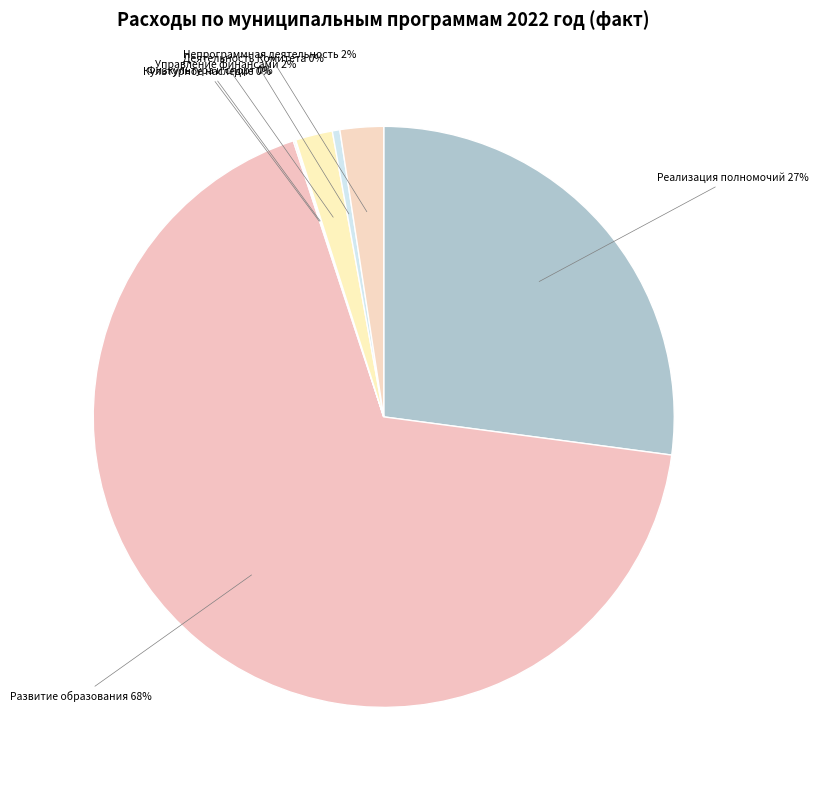

Combined, do Развитие образования and Деятельность Комитета account for over 50%?

Yes